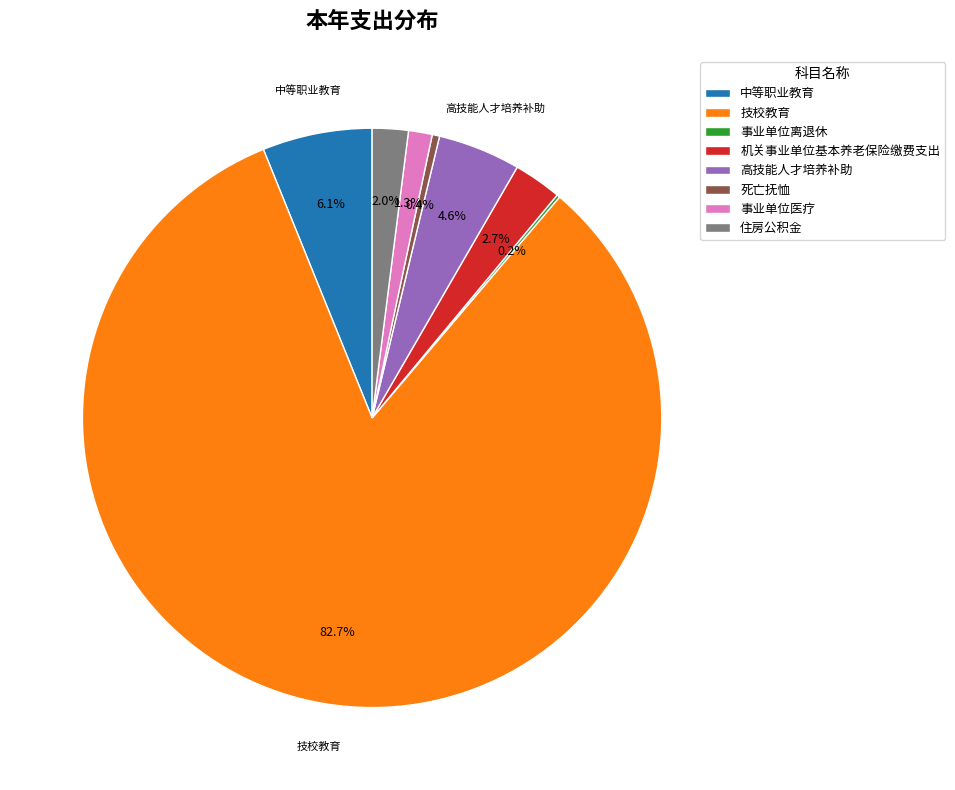

What is the majority slice?

技校教育